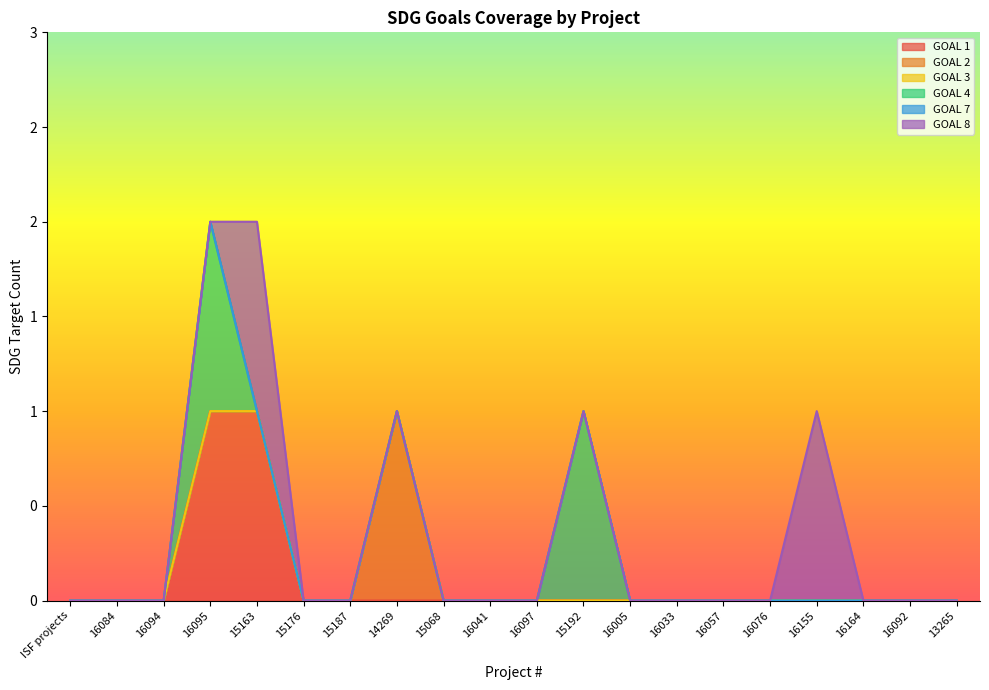

Reading left to right, extract all data points from this chart.

GOAL 1: ISF projects=0	16084=0	16094=0	16095=1	15163=1	15176=0	15187=0	14269=0	15068=0	16041=0	16097=0	15192=0	16005=0	16033=0	16057=0	16076=0	16155=0	16164=0	16092=0	13265=0
GOAL 2: ISF projects=0	16084=0	16094=0	16095=0	15163=0	15176=0	15187=0	14269=1	15068=0	16041=0	16097=0	15192=0	16005=0	16033=0	16057=0	16076=0	16155=0	16164=0	16092=0	13265=0
GOAL 3: ISF projects=0	16084=0	16094=0	16095=0	15163=0	15176=0	15187=0	14269=0	15068=0	16041=0	16097=0	15192=0	16005=0	16033=0	16057=0	16076=0	16155=0	16164=0	16092=0	13265=0
GOAL 4: ISF projects=0	16084=0	16094=0	16095=1	15163=0	15176=0	15187=0	14269=0	15068=0	16041=0	16097=0	15192=1	16005=0	16033=0	16057=0	16076=0	16155=0	16164=0	16092=0	13265=0
GOAL 7: ISF projects=0	16084=0	16094=0	16095=0	15163=0	15176=0	15187=0	14269=0	15068=0	16041=0	16097=0	15192=0	16005=0	16033=0	16057=0	16076=0	16155=0	16164=0	16092=0	13265=0
GOAL 8: ISF projects=0	16084=0	16094=0	16095=0	15163=1	15176=0	15187=0	14269=0	15068=0	16041=0	16097=0	15192=0	16005=0	16033=0	16057=0	16076=0	16155=1	16164=0	16092=0	13265=0